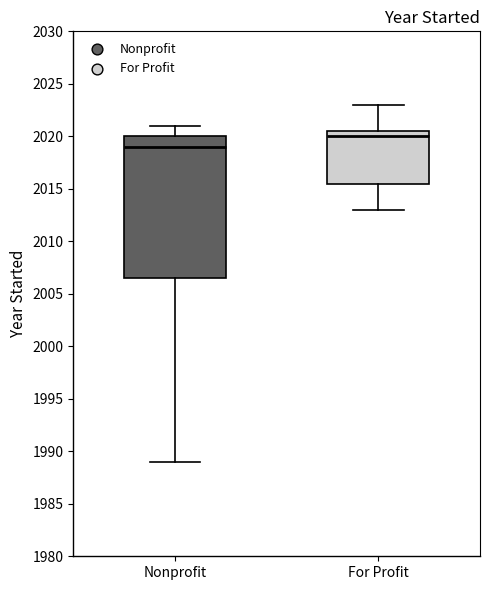

Reading left to right, transcribe this box plot: for each box, give where its median line is, the range the box spans, and where its two whiskers end, as read against the y-axis. The values are not printed on the chart, so give them approximately, as read against the axis.

Nonprofit: median 2019.0, box 2006.5 to 2020.0, whiskers 1989.0 to 2021.0
For Profit: median 2020.0, box 2015.5 to 2020.5, whiskers 2013.0 to 2023.0